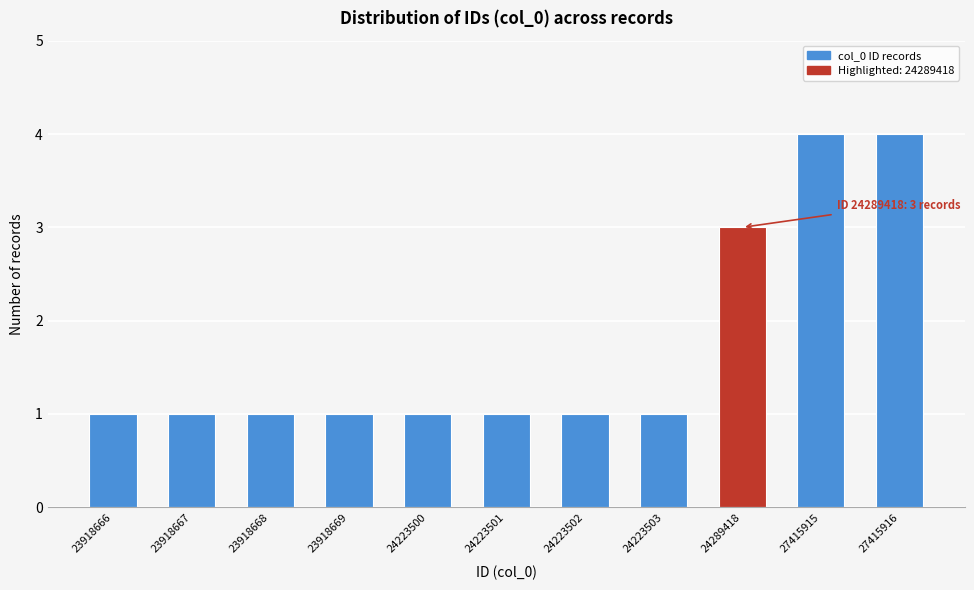

Reading left to right, transcribe all the data shown in this chart.

23918666=1	23918667=1	23918668=1	23918669=1	24223500=1	24223501=1	24223502=1	24223503=1	24289418=3	27415915=4	27415916=4